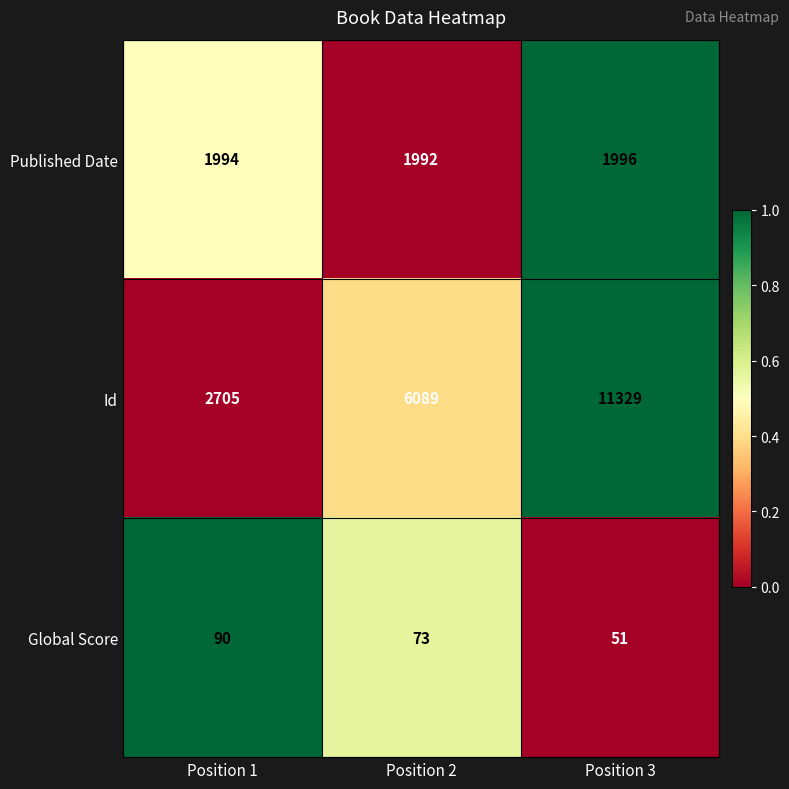

List the labels in order of Global Score value, smallest first.

Position 3, Position 2, Position 1